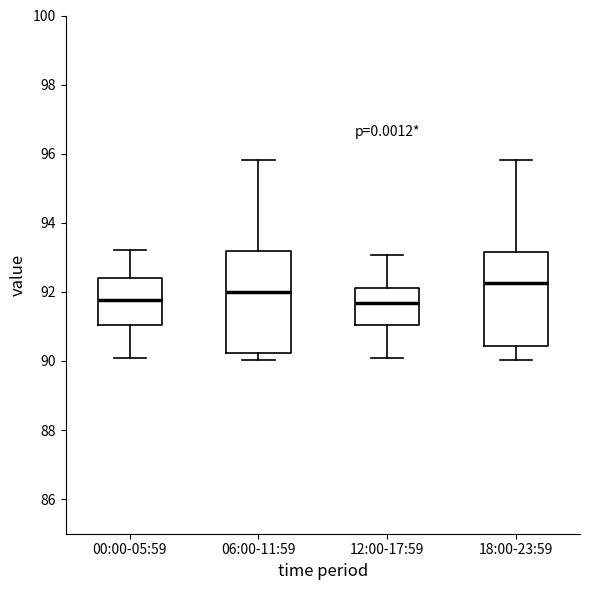

Which box is the tallest, from its lower edge to its upper edge?

06:00-11:59